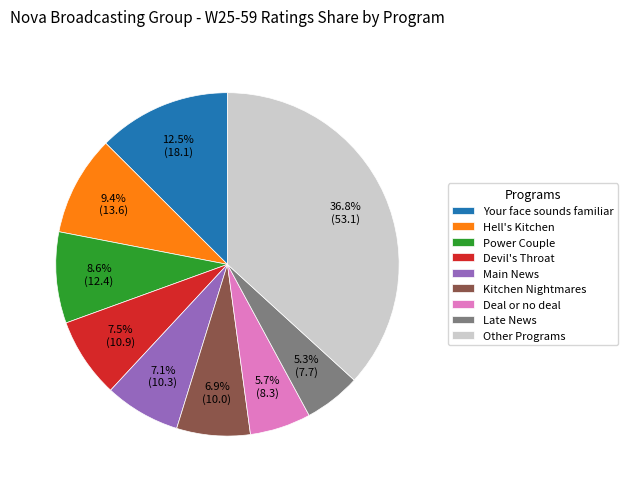

Which has a higher value, Kitchen Nightmares or Late News?

Kitchen Nightmares